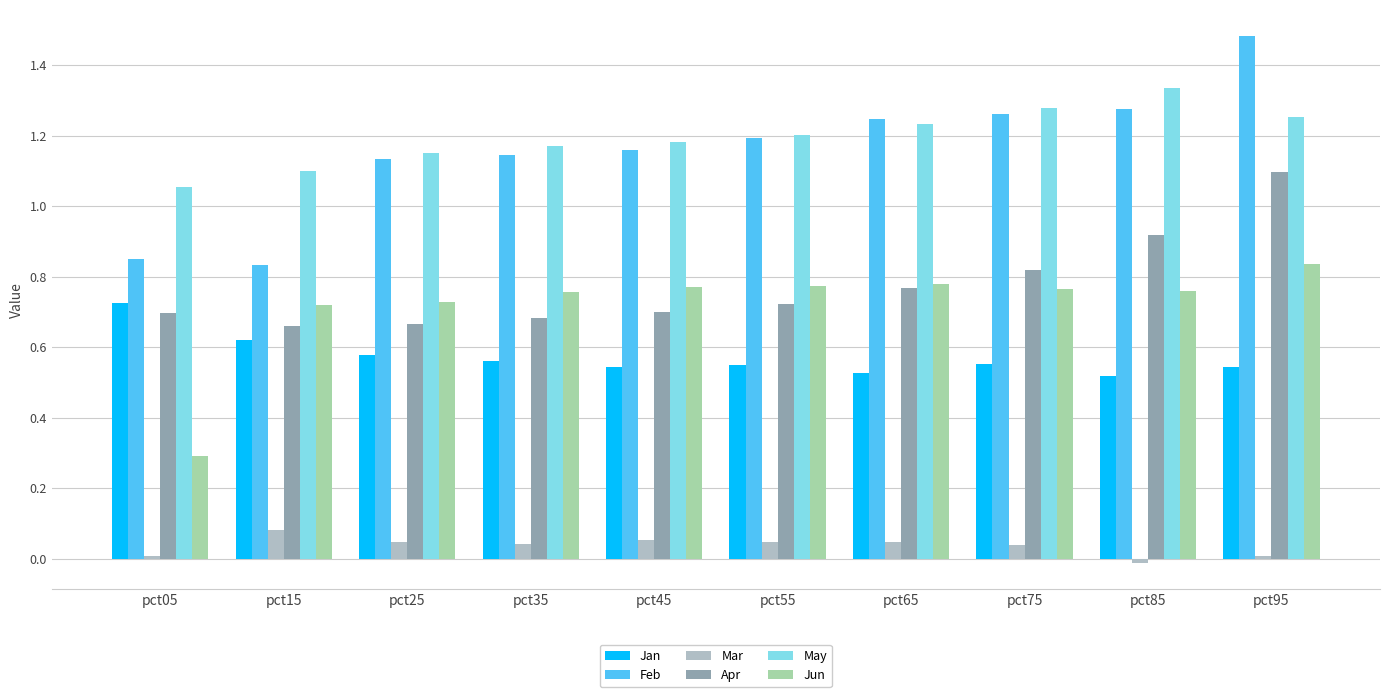

Does the chart contain any negative values?

Yes